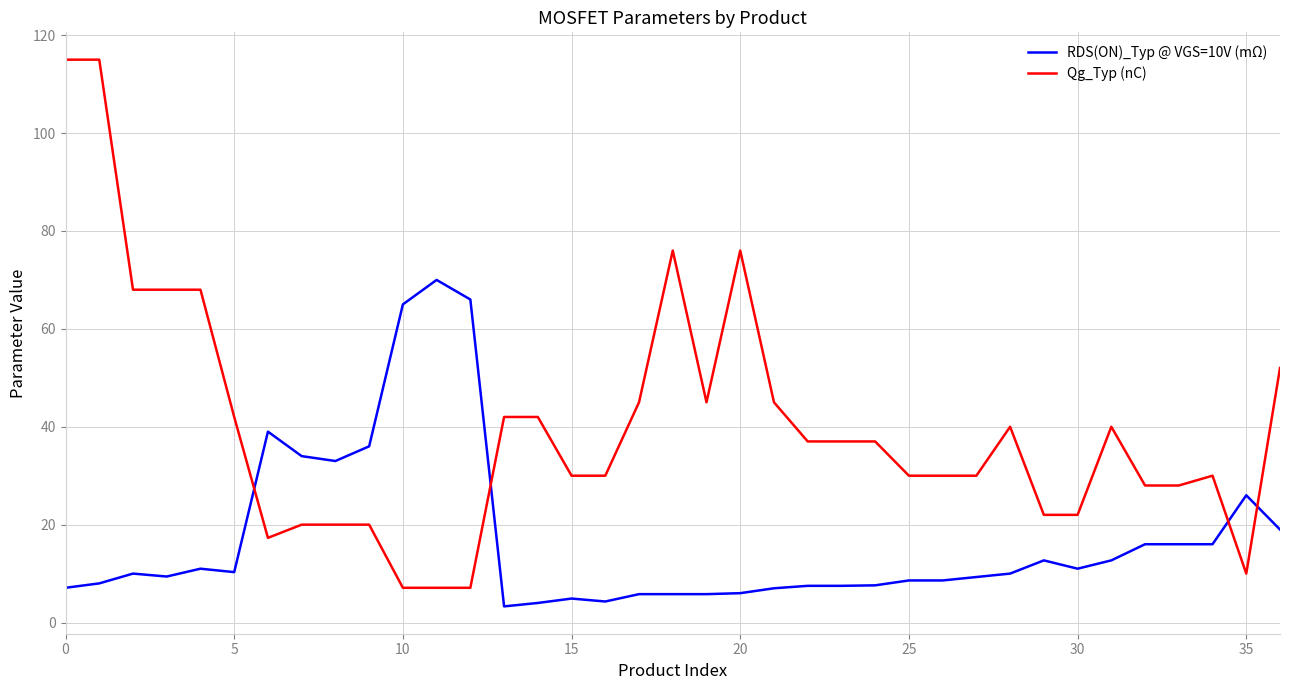

List the series in order of their overall mean, highest first.

Qg_Typ (nC), RDS(ON)_Typ @ VGS=10V (mΩ)